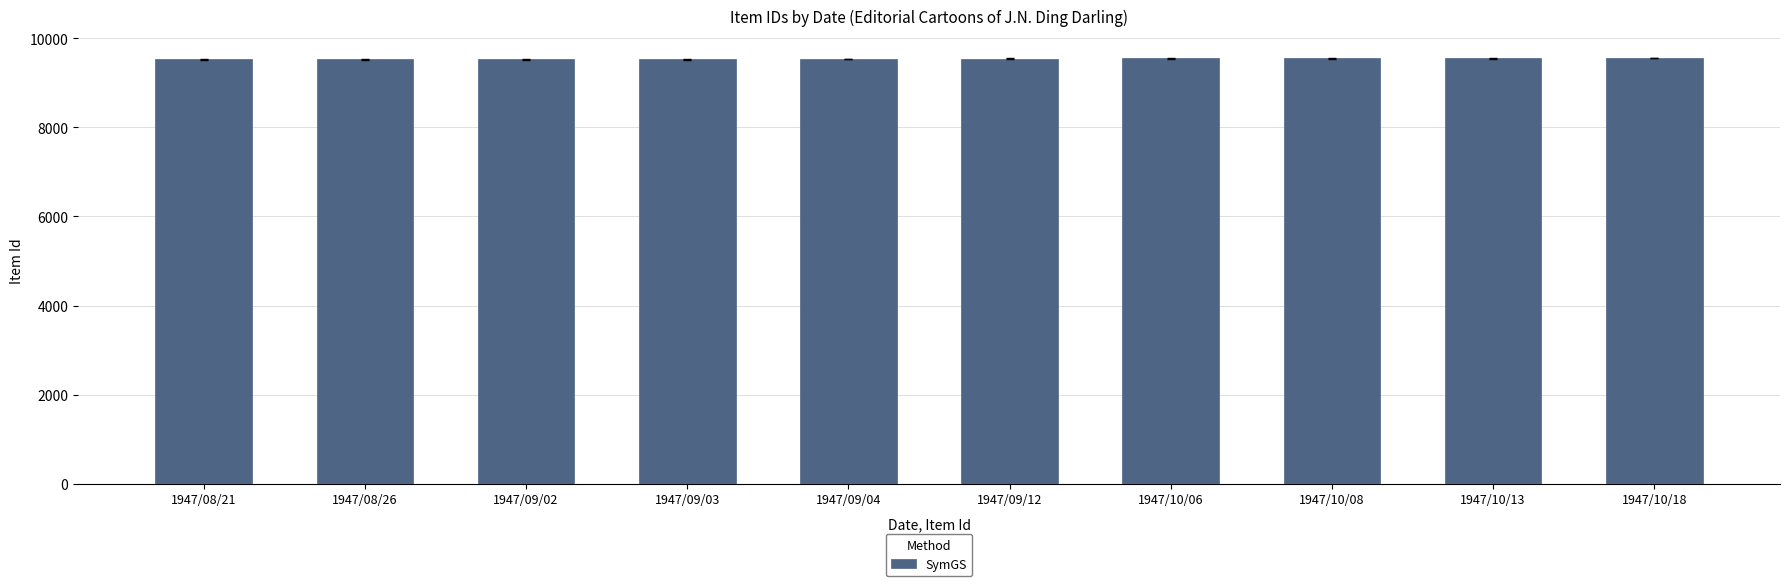

What is the change in value from 1947/08/21 to 1947/10/13?

+28